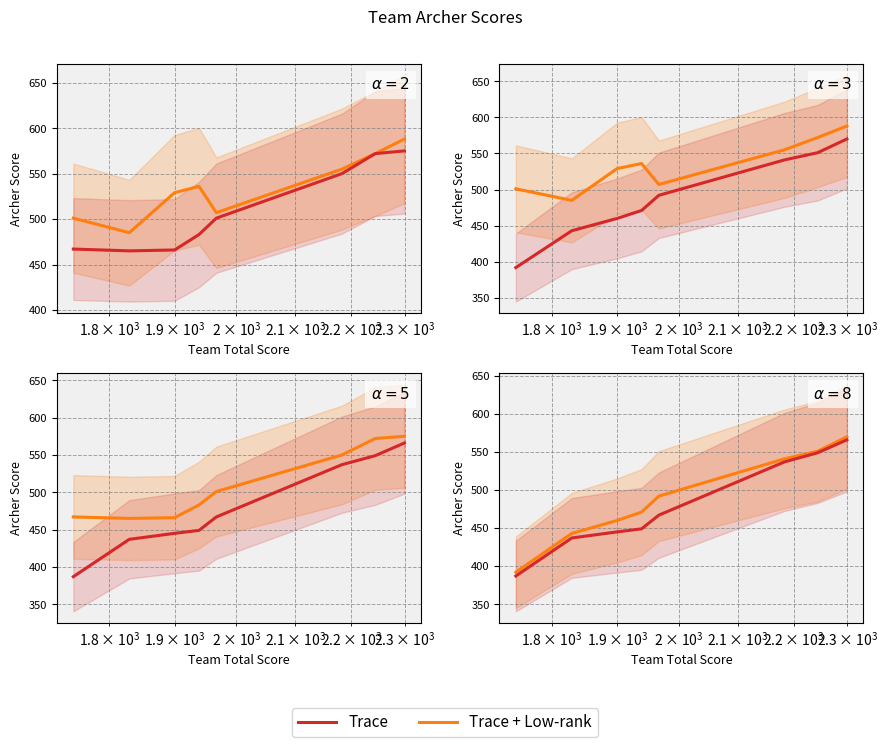

What is the minimum value for Trace + Low-rank?

392